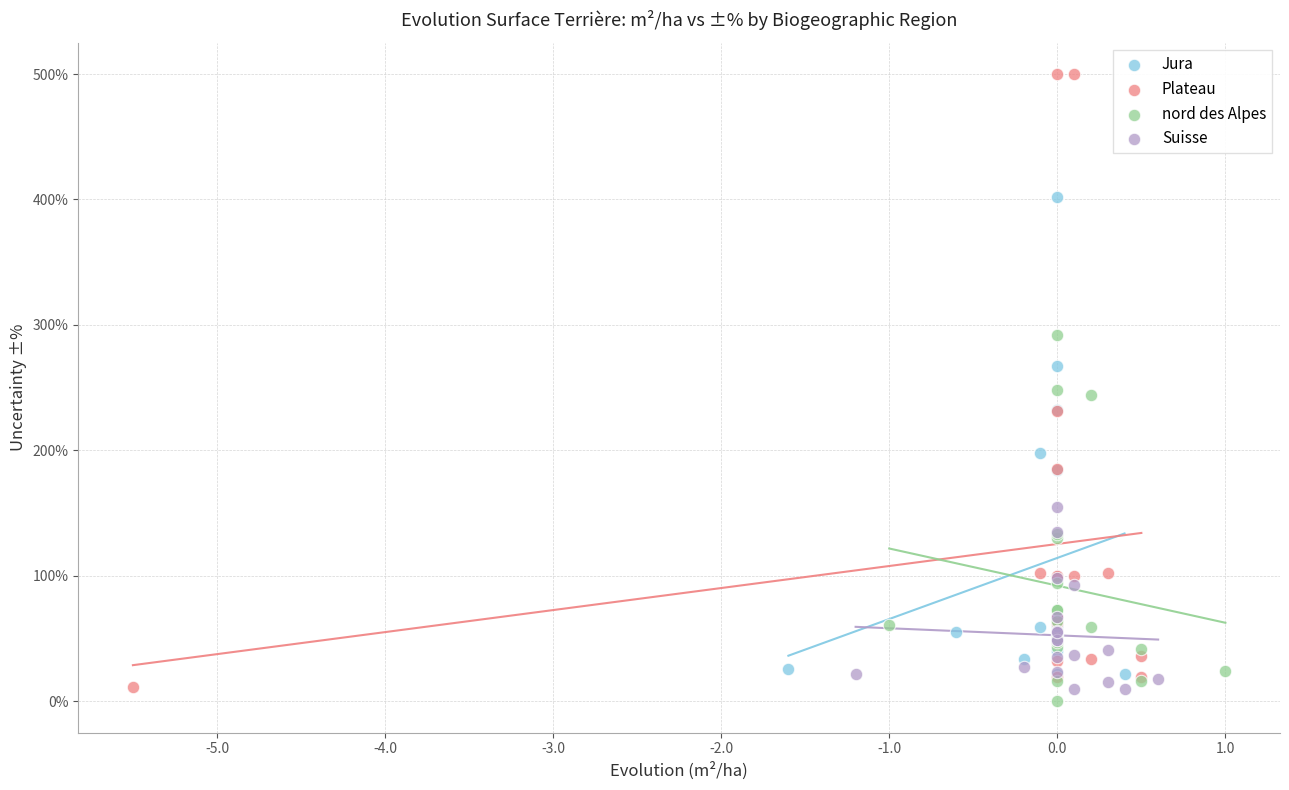

Which series has the largest Y range (max minus min)?

Plateau